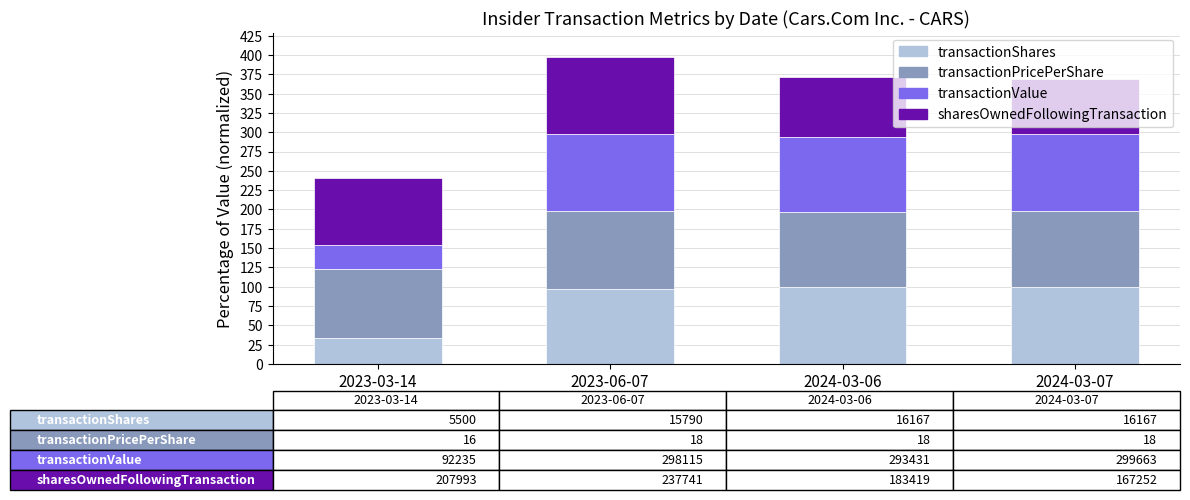

Which category has the lowest value in the transactionShares series?

2023-03-14